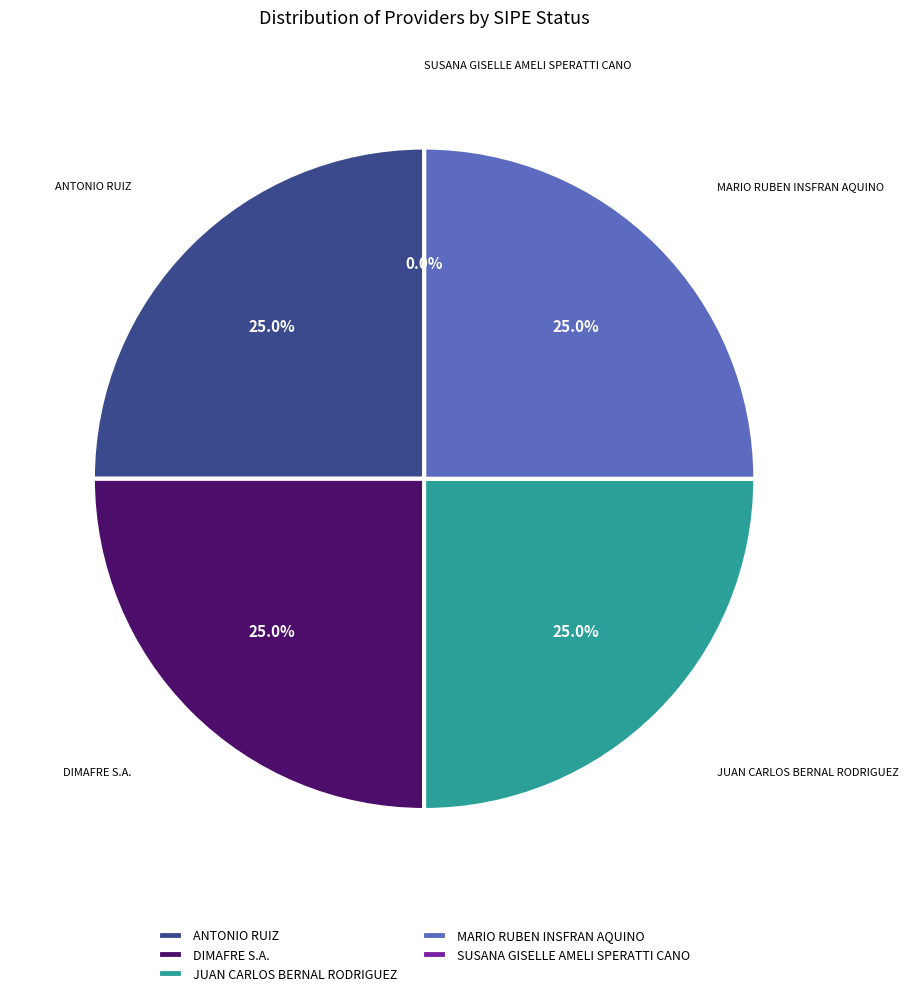

The JUAN CARLOS BERNAL RODRIGUEZ slice represents 13% of the pie. True or false?

False